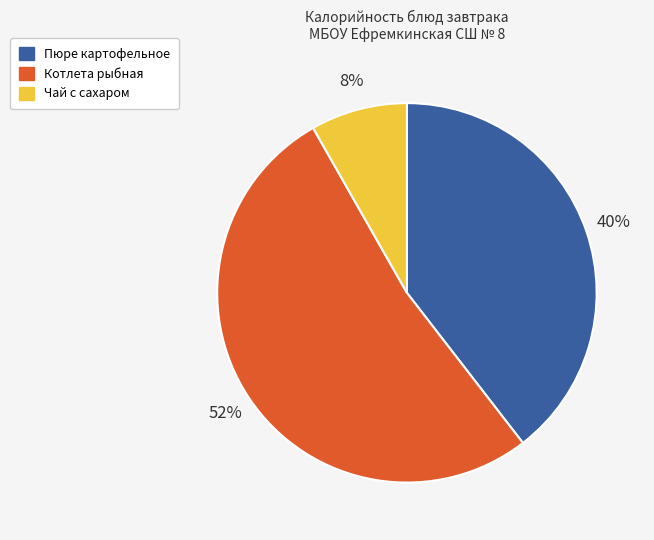

How many slices are in this pie chart?

3